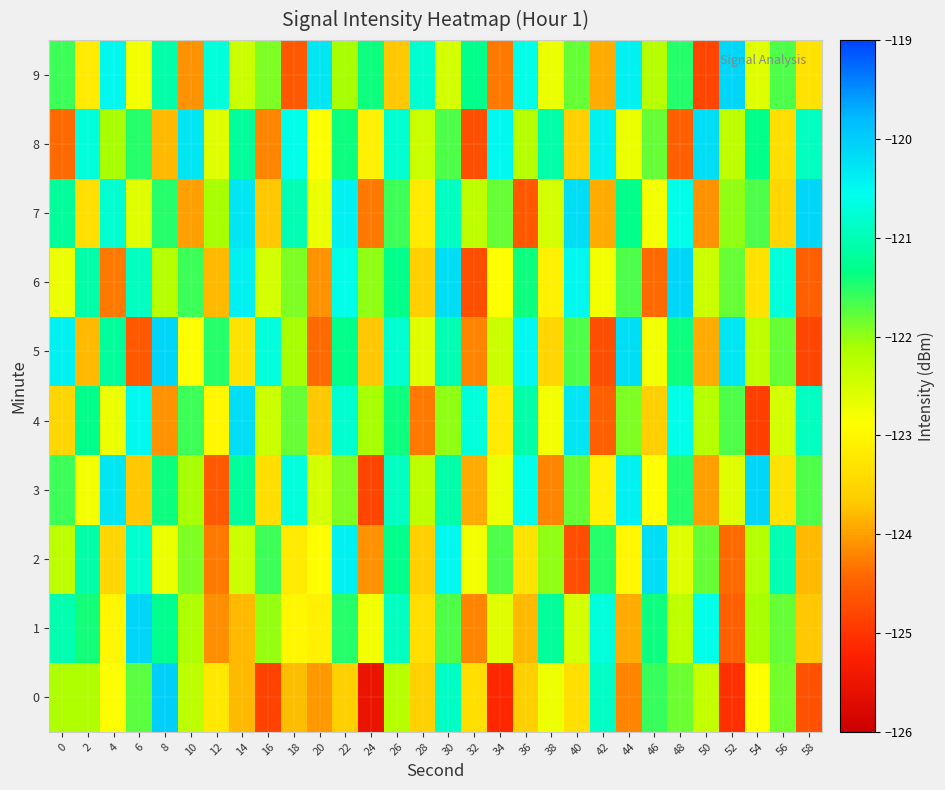

Count the number of categories in the chart.

30